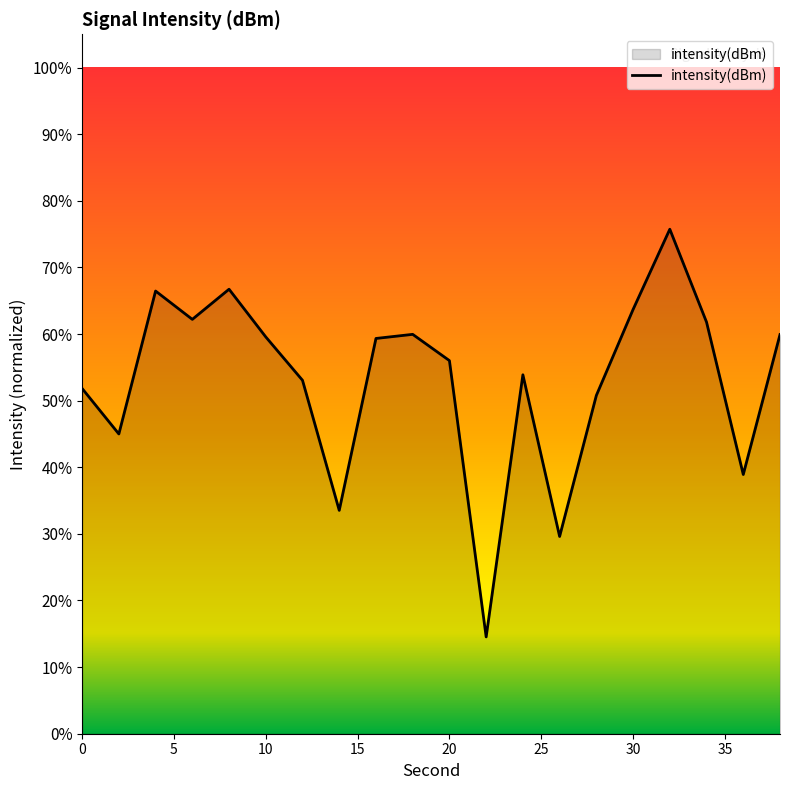

What is the greatest value displayed?

75.7